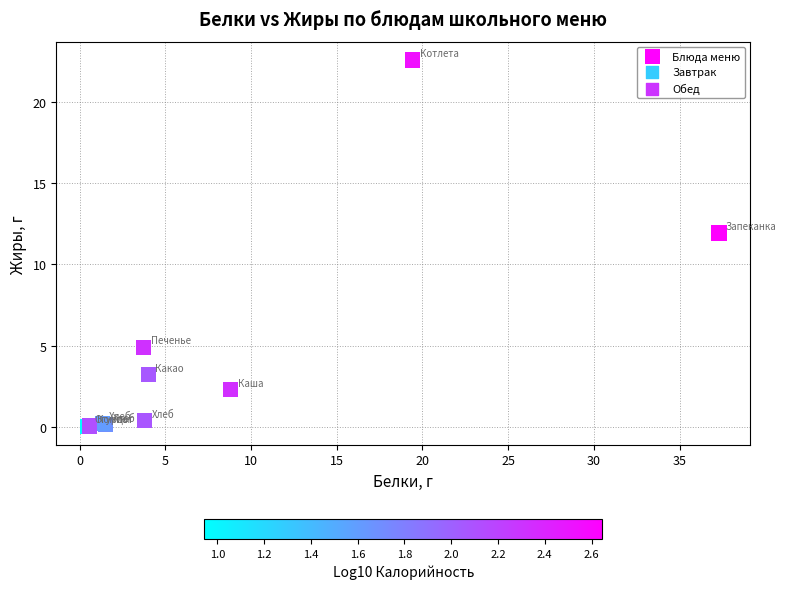

What Y value in the scatter plot is closest to 11?

11.9